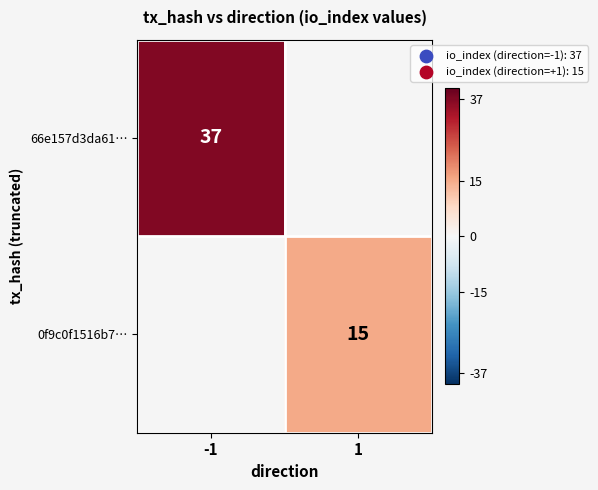

The value of 0f9c0f1516b7… at 1 is 4. True or false?

False